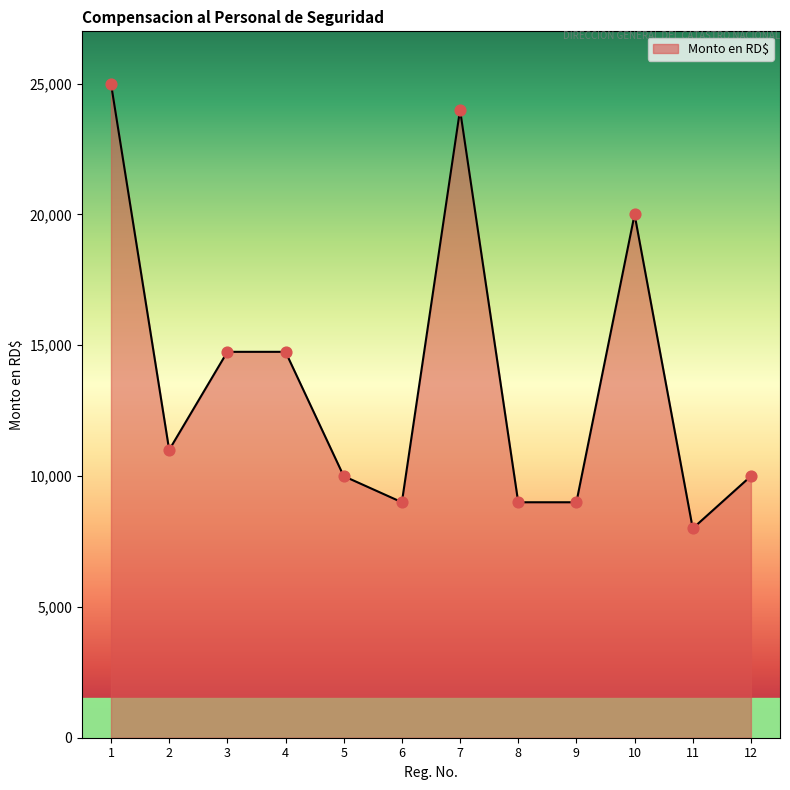

What is the change in value from 5 to 11?

-2000